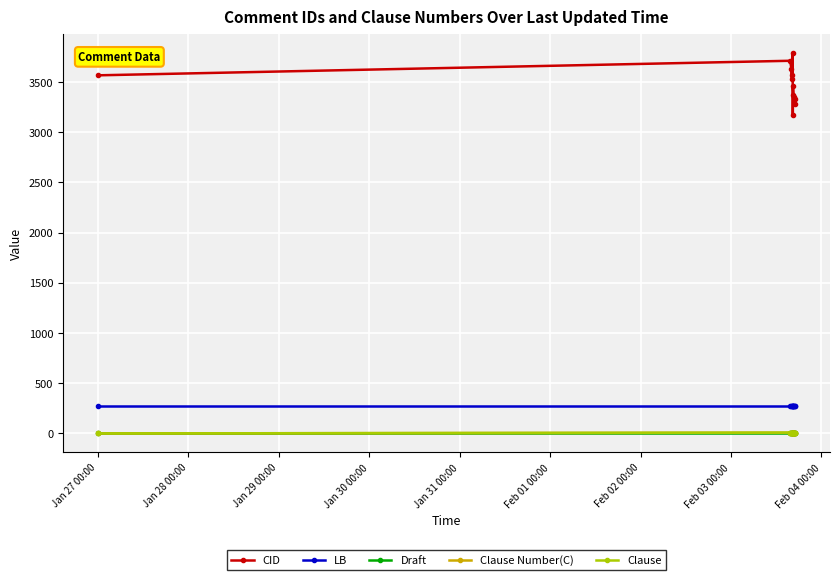

Does the chart have visible grid lines?

Yes